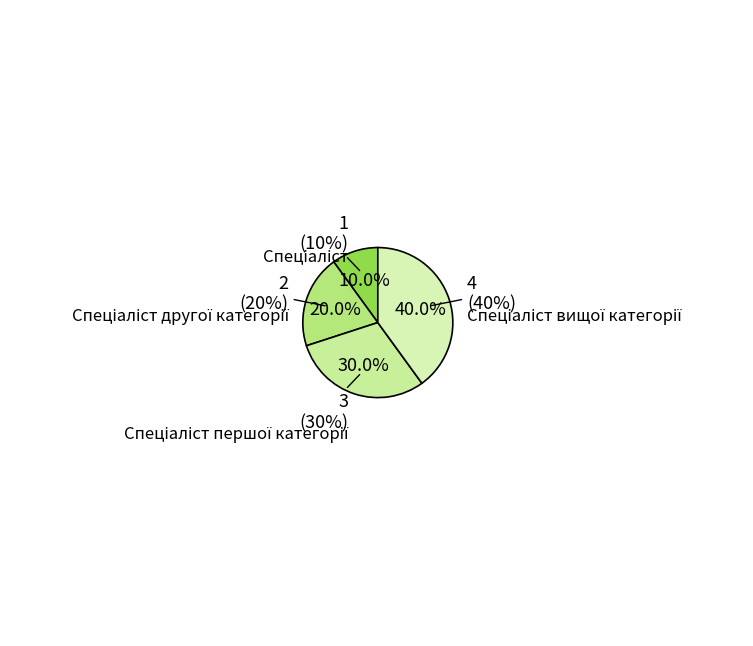

How many segments does this pie chart have?

4